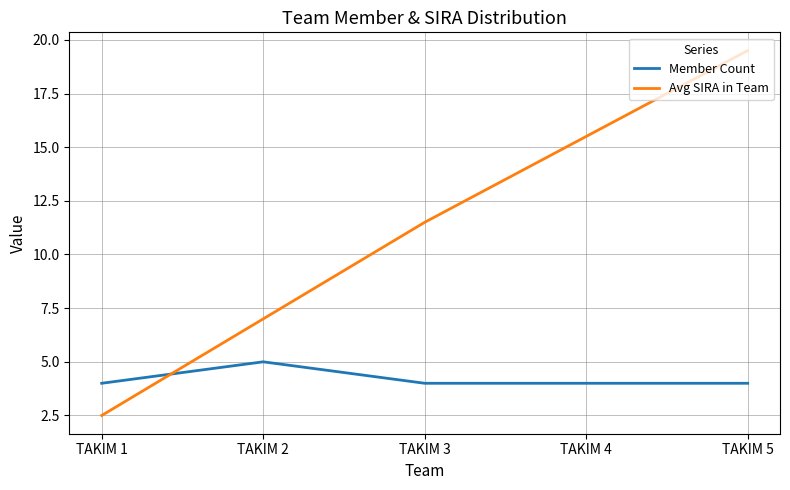

Where do Member Count and Avg SIRA in Team first cross each other?

TAKIM 1 and TAKIM 2